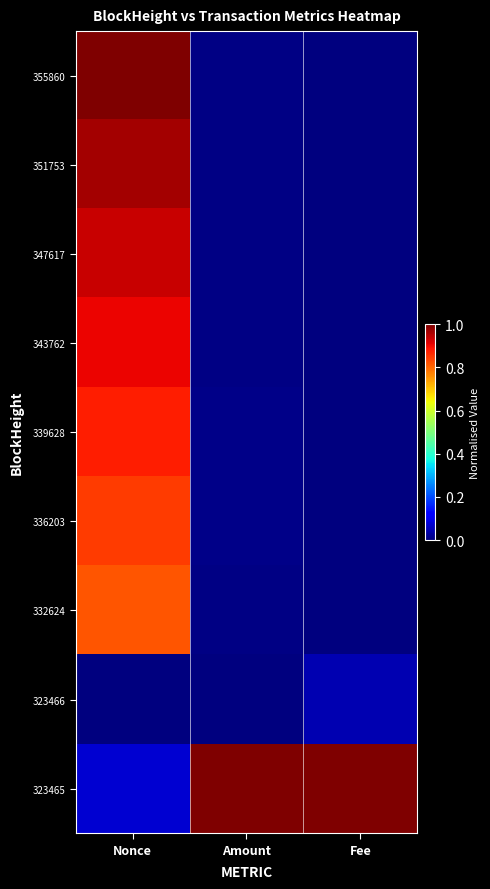

Reading left to right, list all the values displayed in this chart.

355860: Nonce=1.0	Amount=0.0	Fee=0.0
351753: Nonce=1.0	Amount=0.0	Fee=0.0
347617: Nonce=0.9	Amount=0.0	Fee=0.0
343762: Nonce=0.9	Amount=0.0	Fee=0.0
339628: Nonce=0.9	Amount=0.0	Fee=0.0
336203: Nonce=0.8	Amount=0.0	Fee=0.0
332624: Nonce=0.8	Amount=0.0	Fee=0.0
323466: Nonce=0.0	Amount=0.0	Fee=0.0
323465: Nonce=0.1	Amount=1.0	Fee=1.0